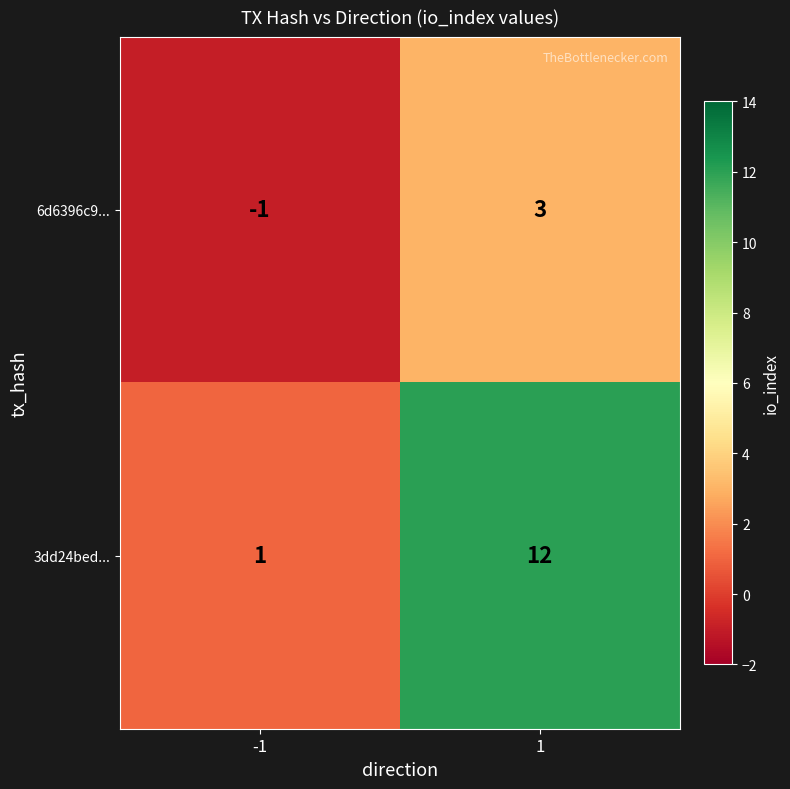

At 1, list the series in order from smallest to largest.

6d6396c9..., 3dd24bed...